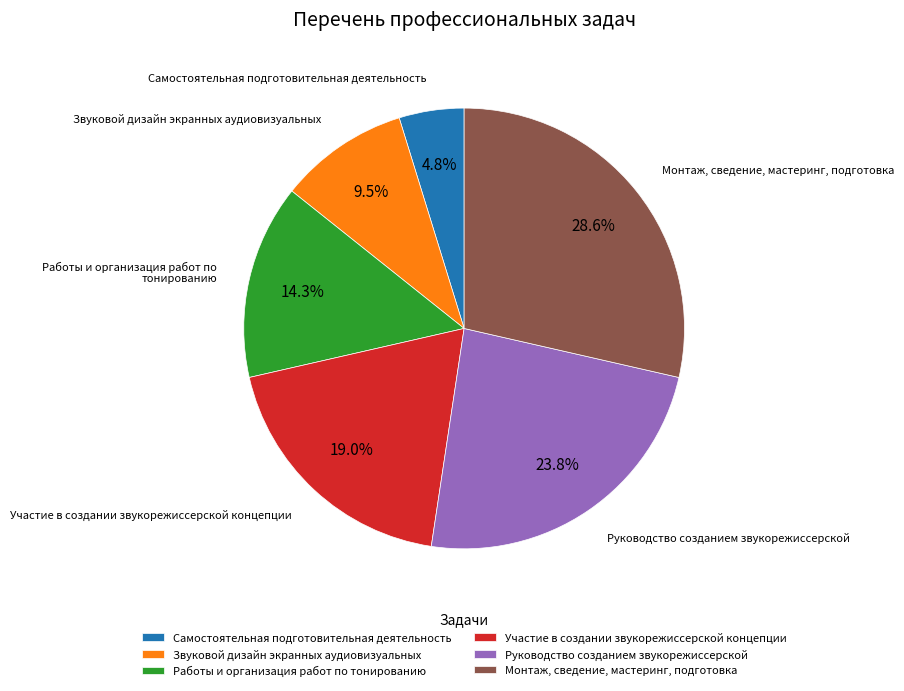

Which category has the biggest portion of the pie?

Монтаж, сведение, мастеринг, подготовка